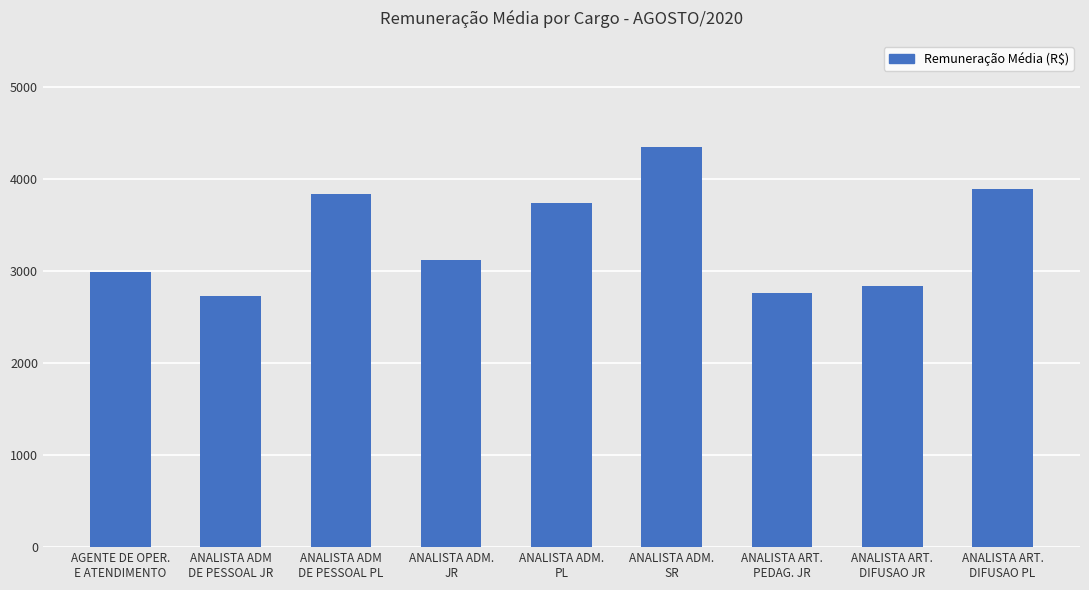

What position from the right is ANALISTA ADM
DE PESSOAL PL?

7